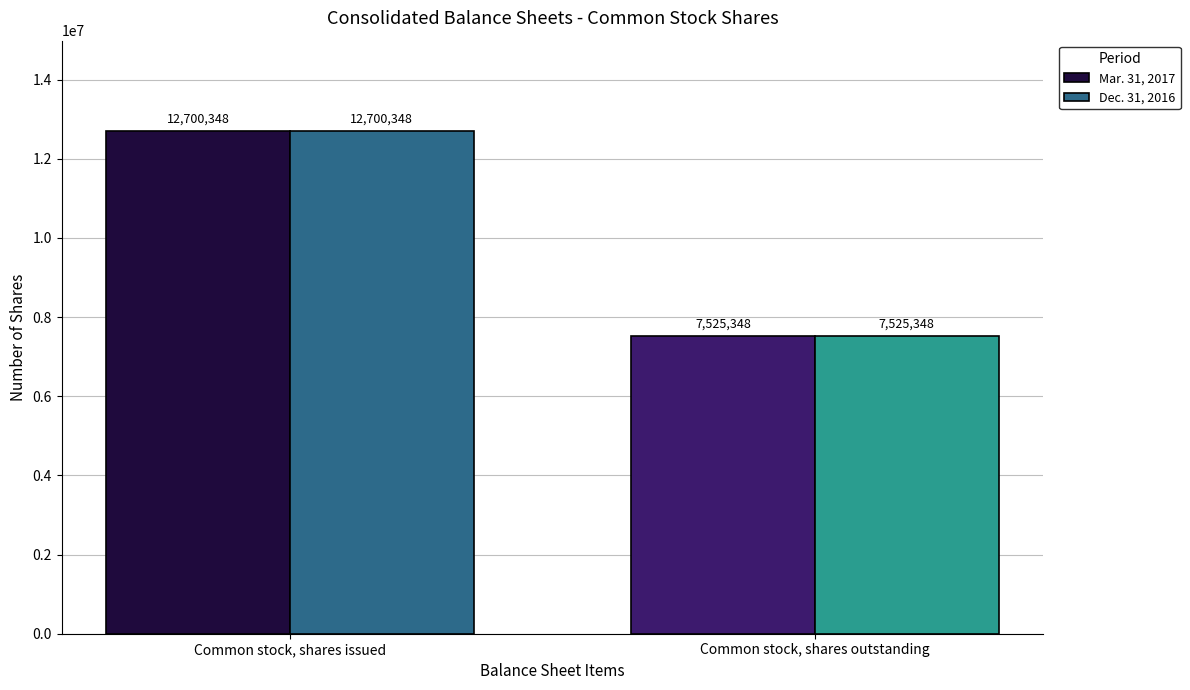

What is the total value across all series at Common stock, shares outstanding?

15050696